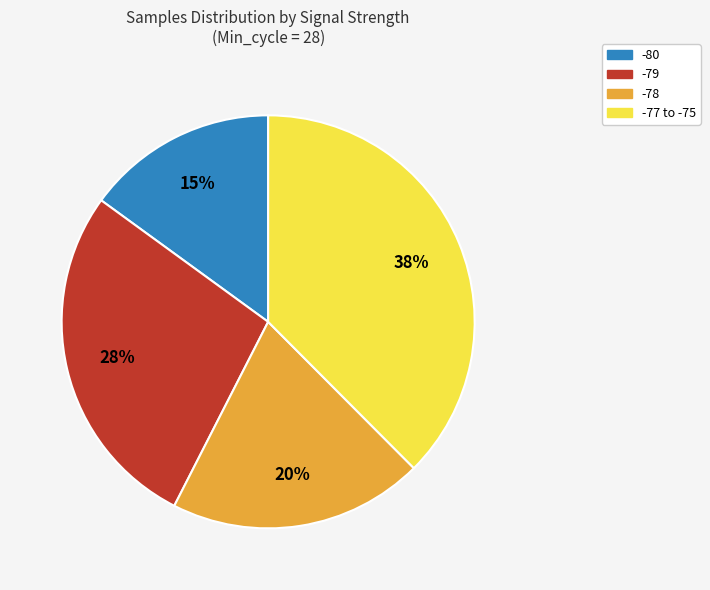

How many segments does this pie chart have?

4